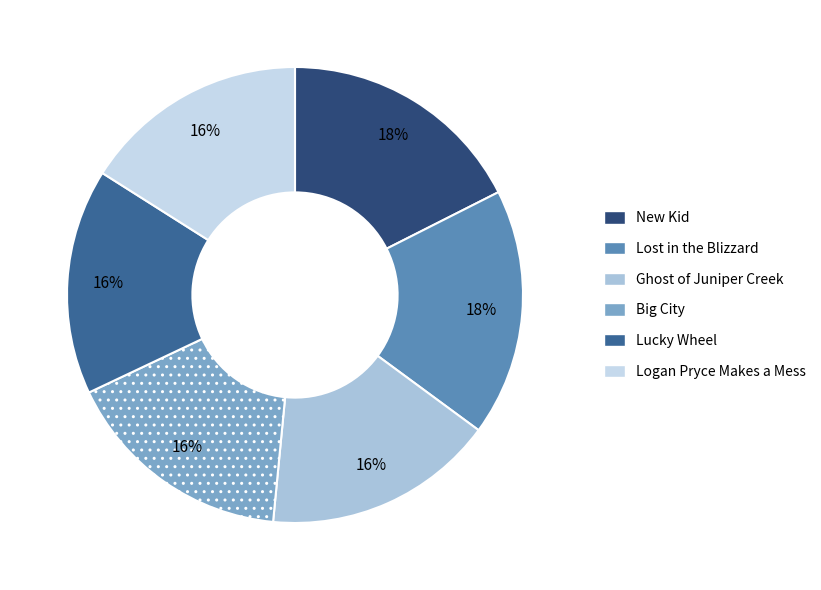

What is the ratio of the value at Big City to the value at Lucky Wheel?

1.0